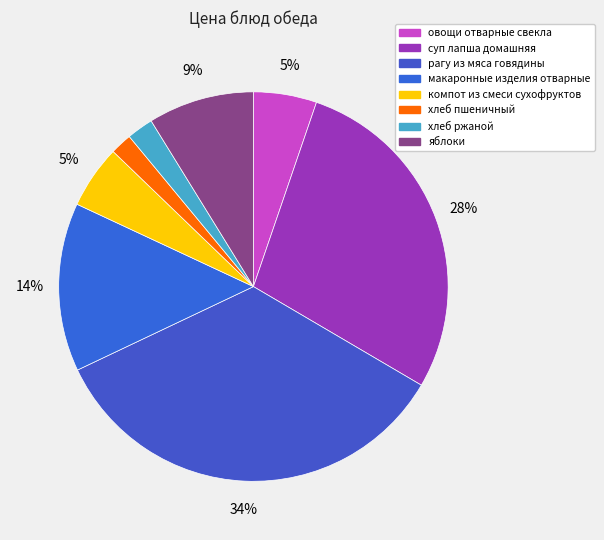

To the nearest percent, what is the combined percentage of яблоки and рагу из мяса говядины?

43%